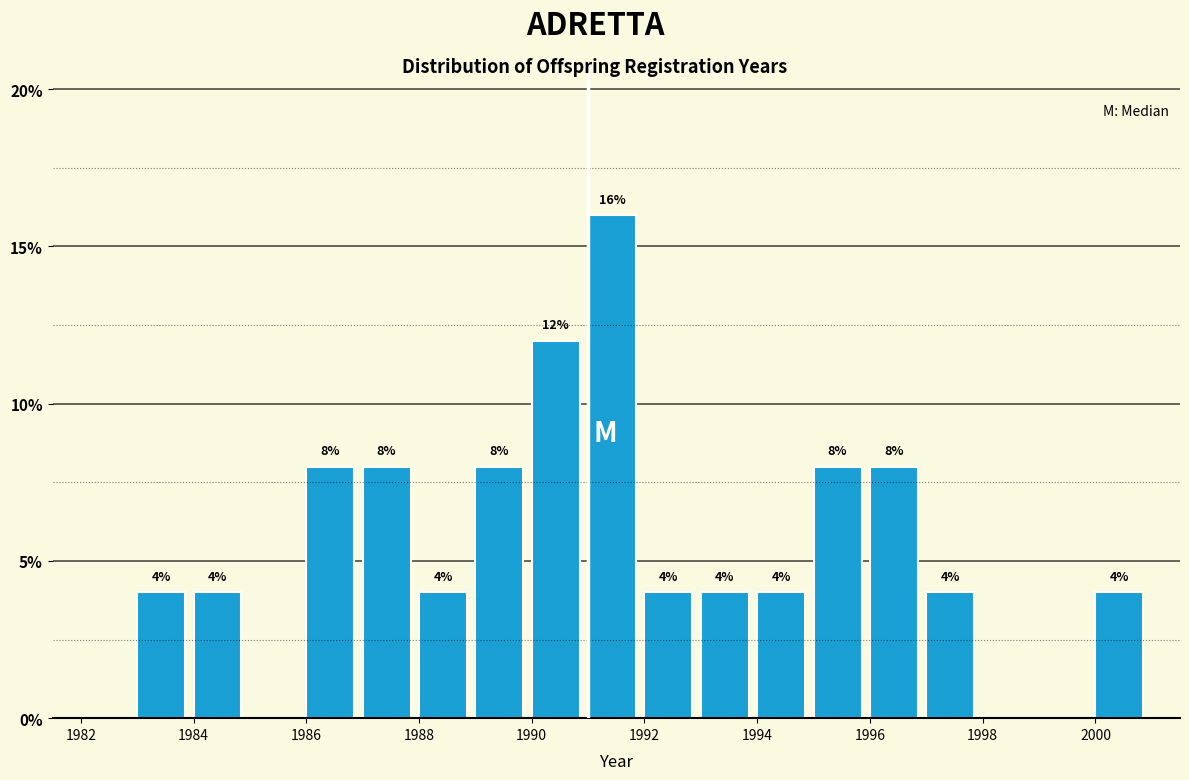

Over which range of the x-axis is the bar tallest?

1991 to 1992